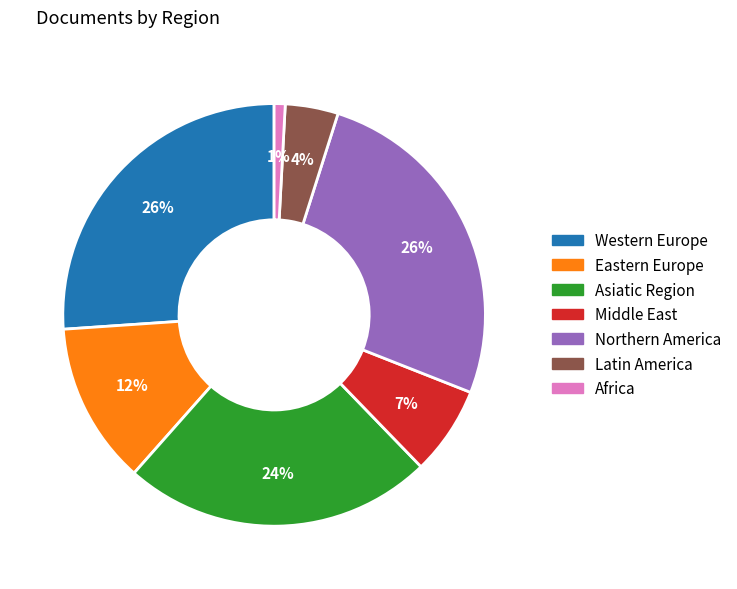

How many segments does this pie chart have?

7